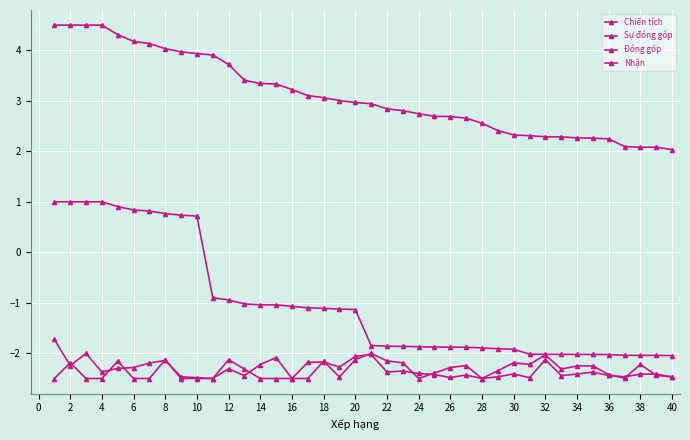

How many lines are shown in the chart?

4